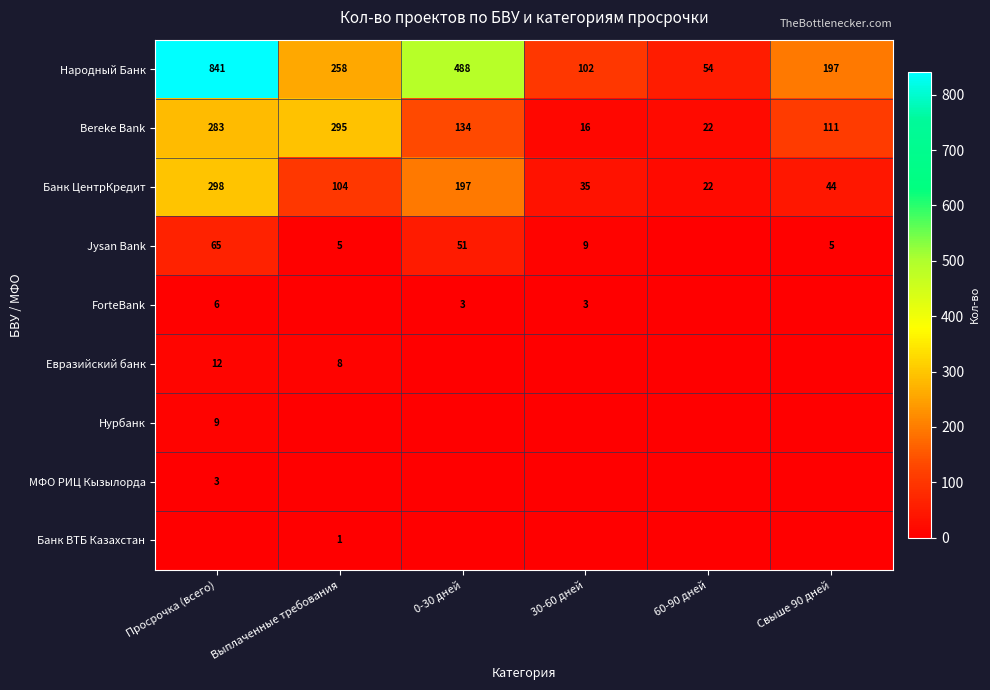

The value of Нурбанк at Просрочка (всего) is 9. True or false?

True